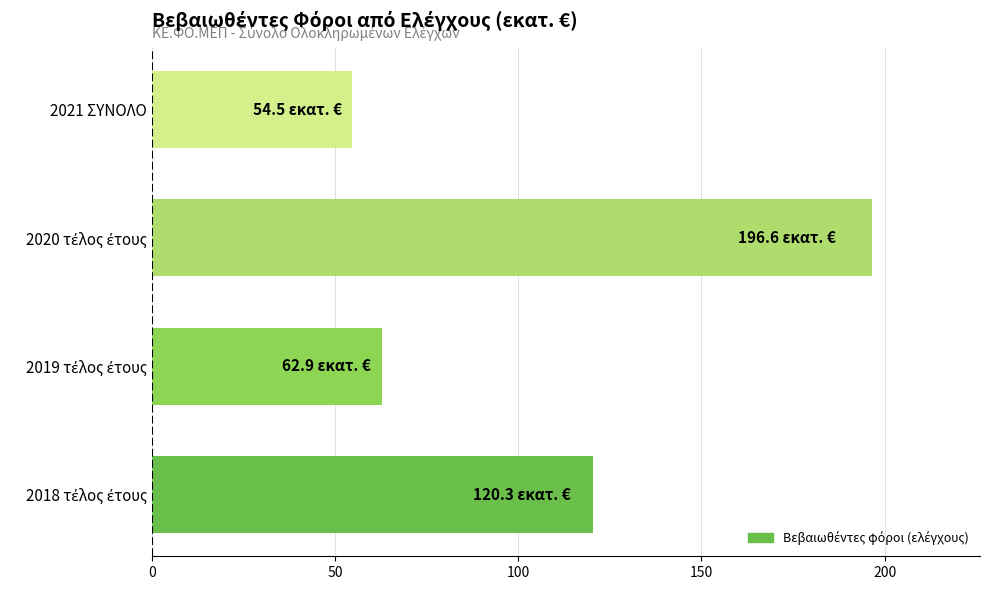

What is the maximum value shown in the chart?

196.6